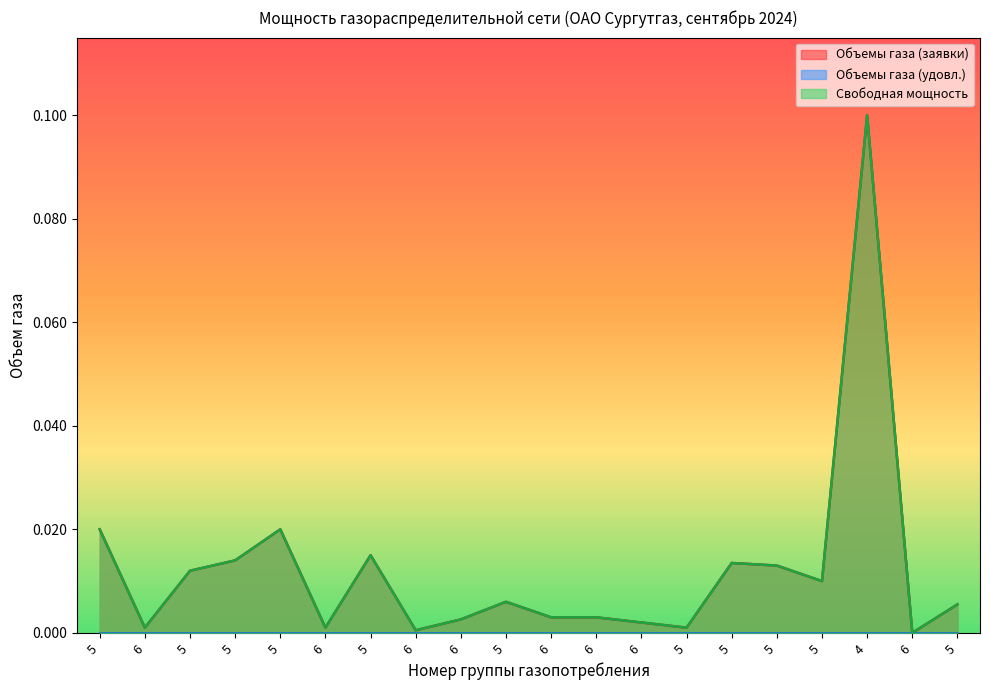

In Объемы газа (заявки), how many points are lower than both neighbors (excluding endpoints)?

6